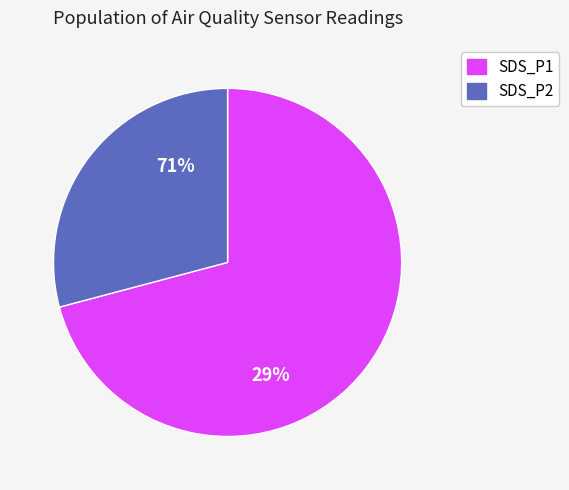

What is the smallest slice in the pie chart?

29